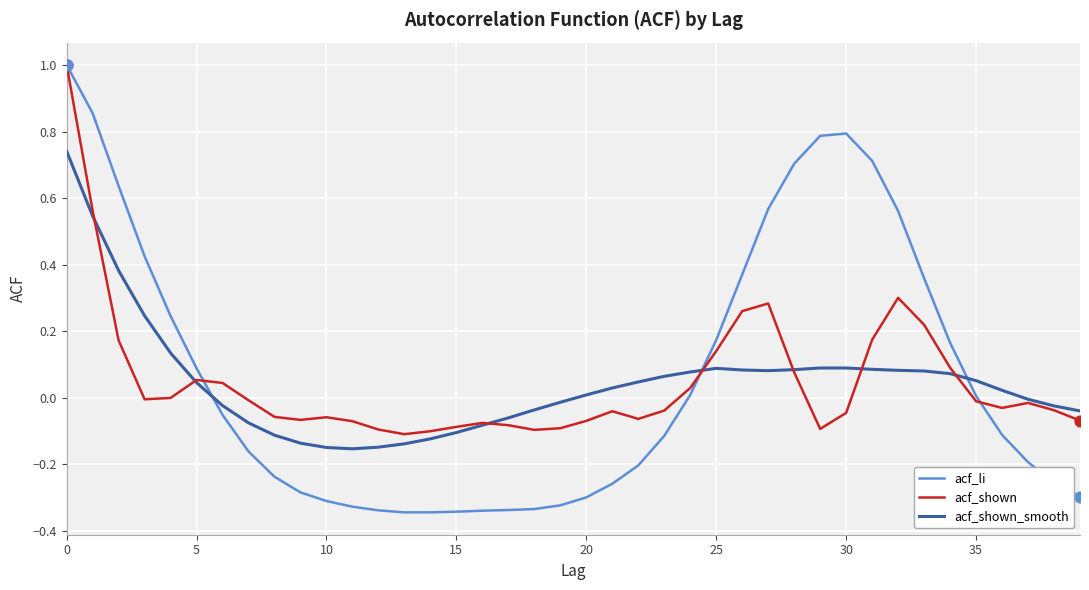

What are all the series names shown in the legend?

acf_li, acf_shown, acf_shown_smooth